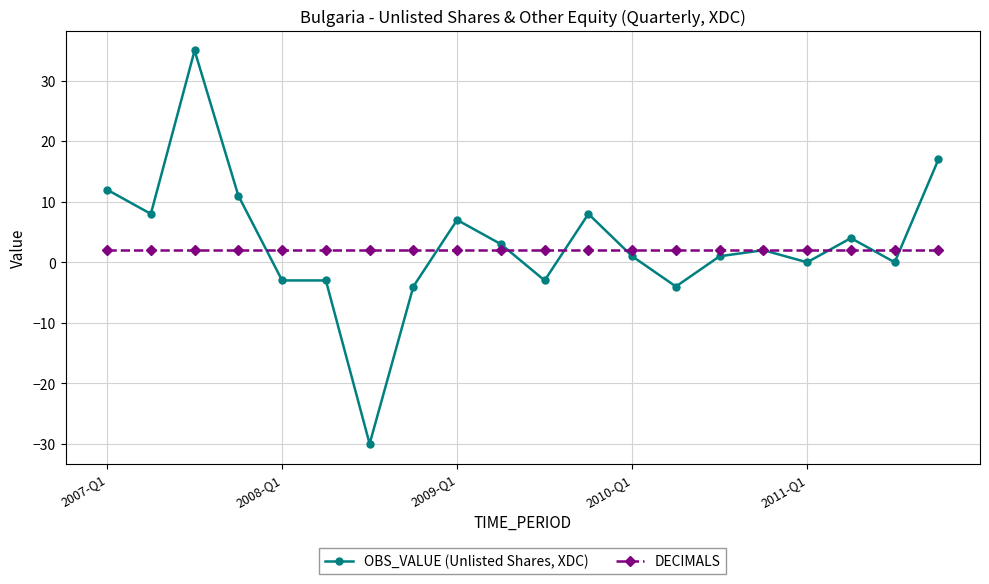

What is the value of the DECIMALS point at the 15th from the left?

2